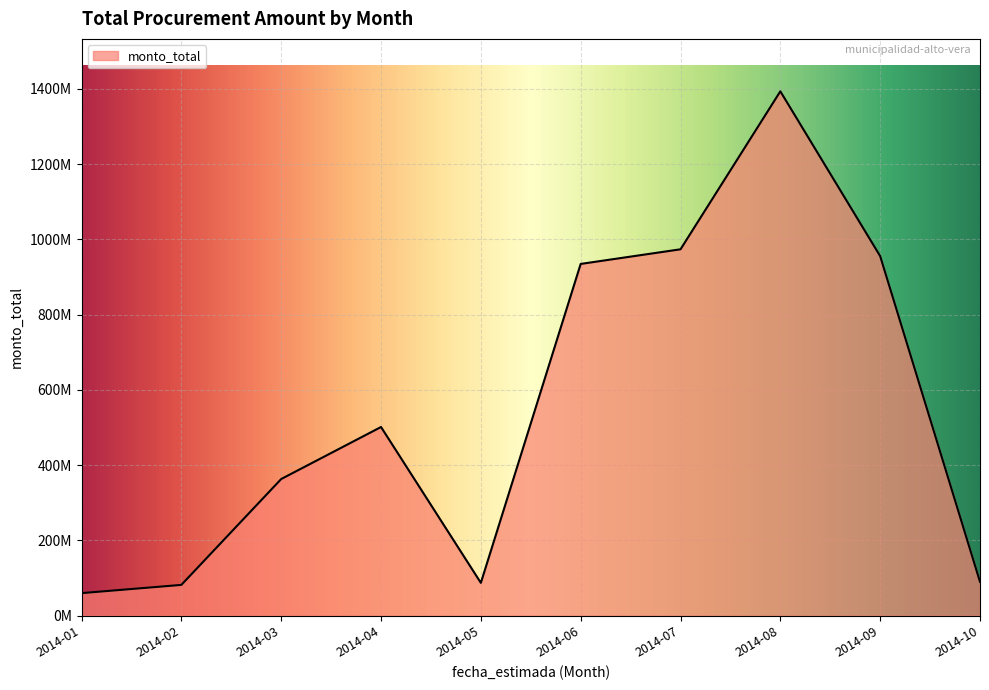

At which category does the chart reach its minimum across all series?

2014-01